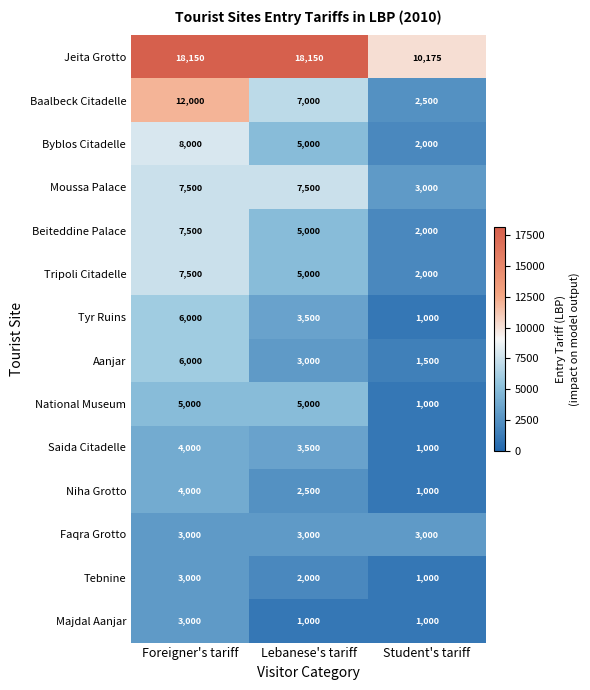

Count the Majdal Aanjar values in the range 1000 to 3000.

3